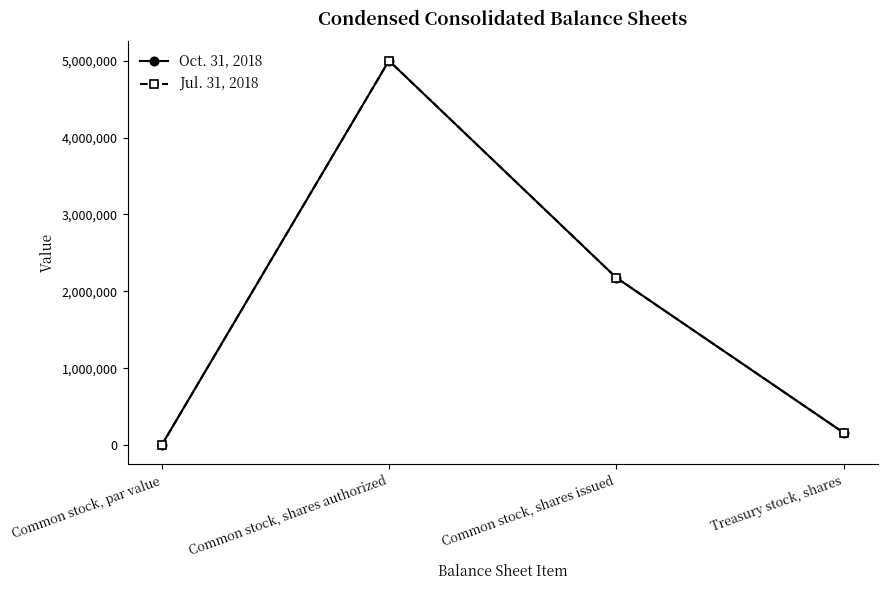

Does the chart have visible grid lines?

No